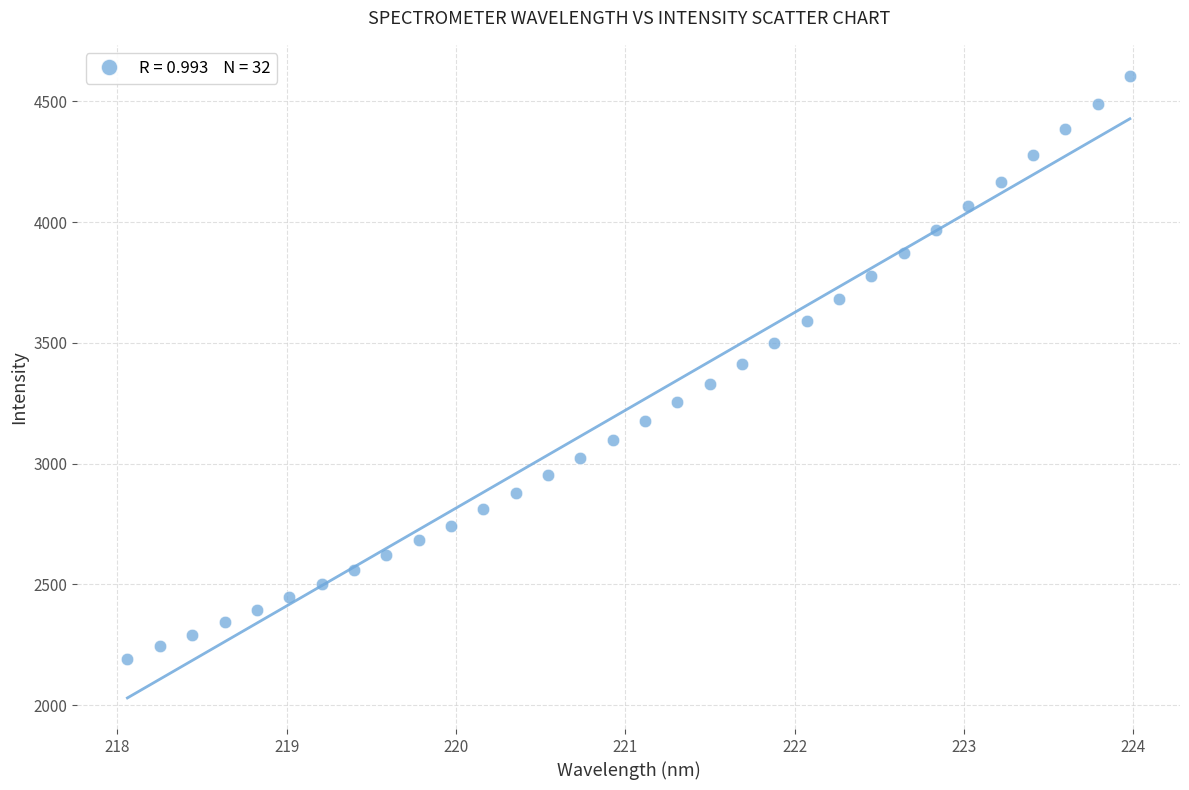

What is the range of X values (max minus min)?

5.9